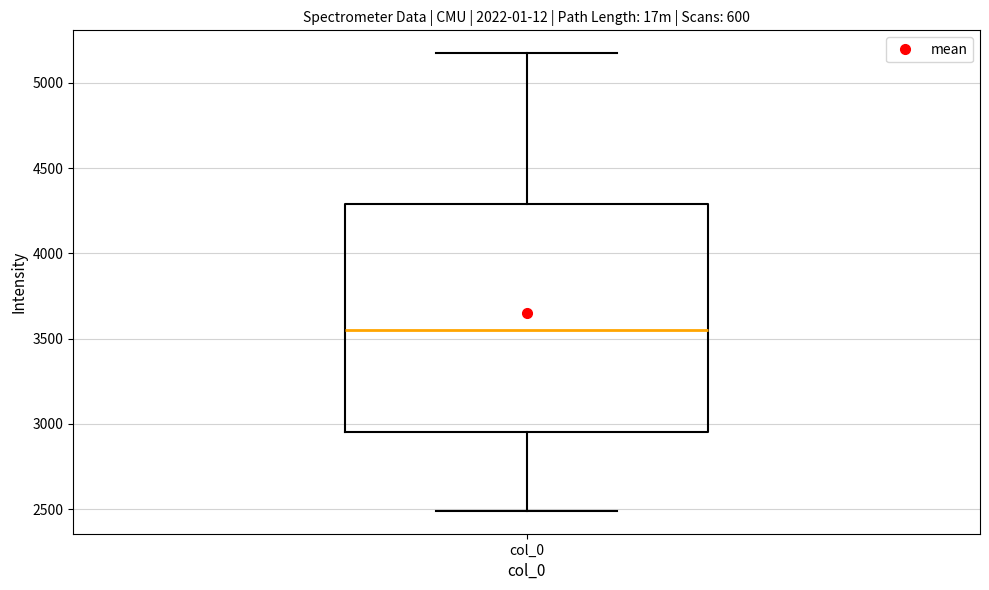

Transcribe this box plot: give where the median line is, the range the box spans, and where the two whiskers end, as read against the y-axis. The values are not printed on the chart, so give them approximately, as read against the axis.

median 3550, box 2950 to 4300, whiskers 2500 to 5150